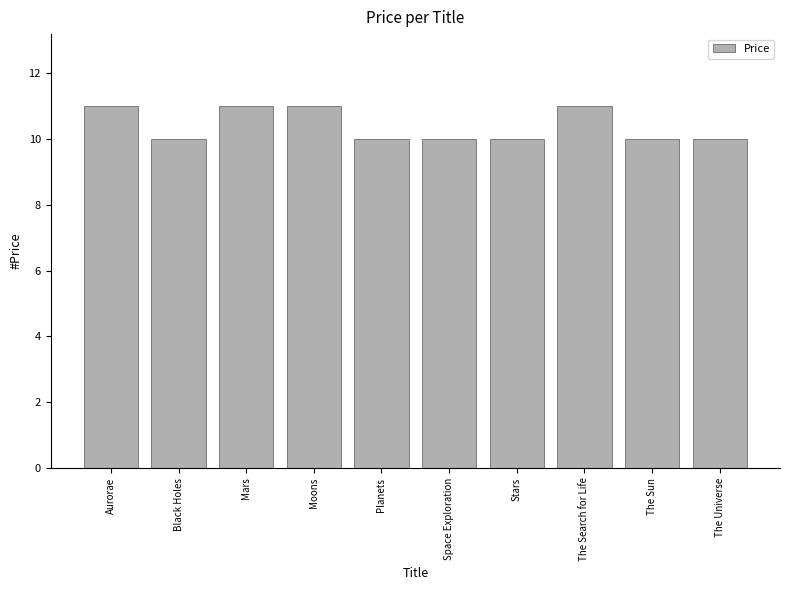

How many distinct data groups are displayed?

1